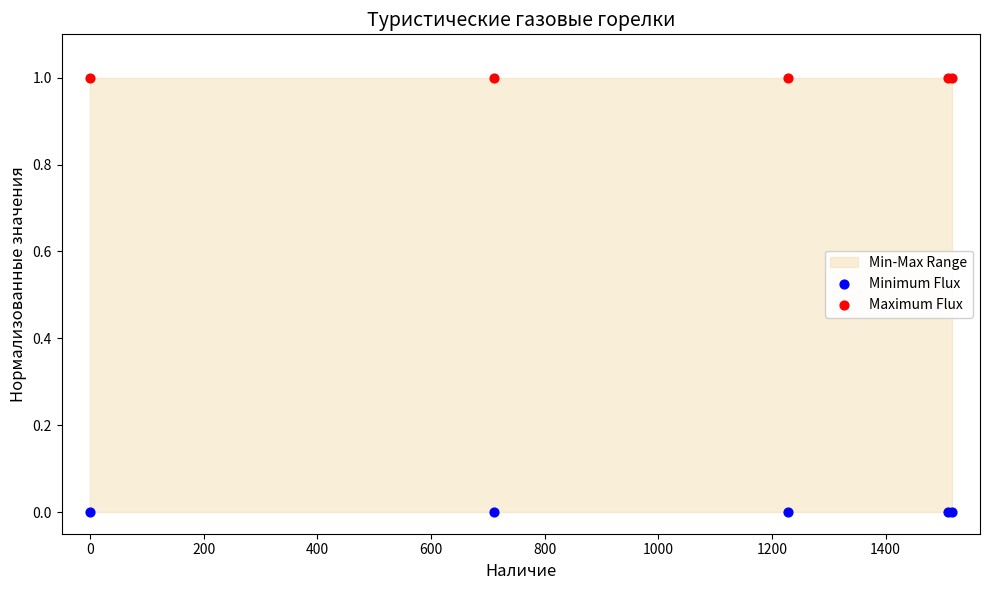

Which series reaches the minimum Y coordinate?

Minimum Flux